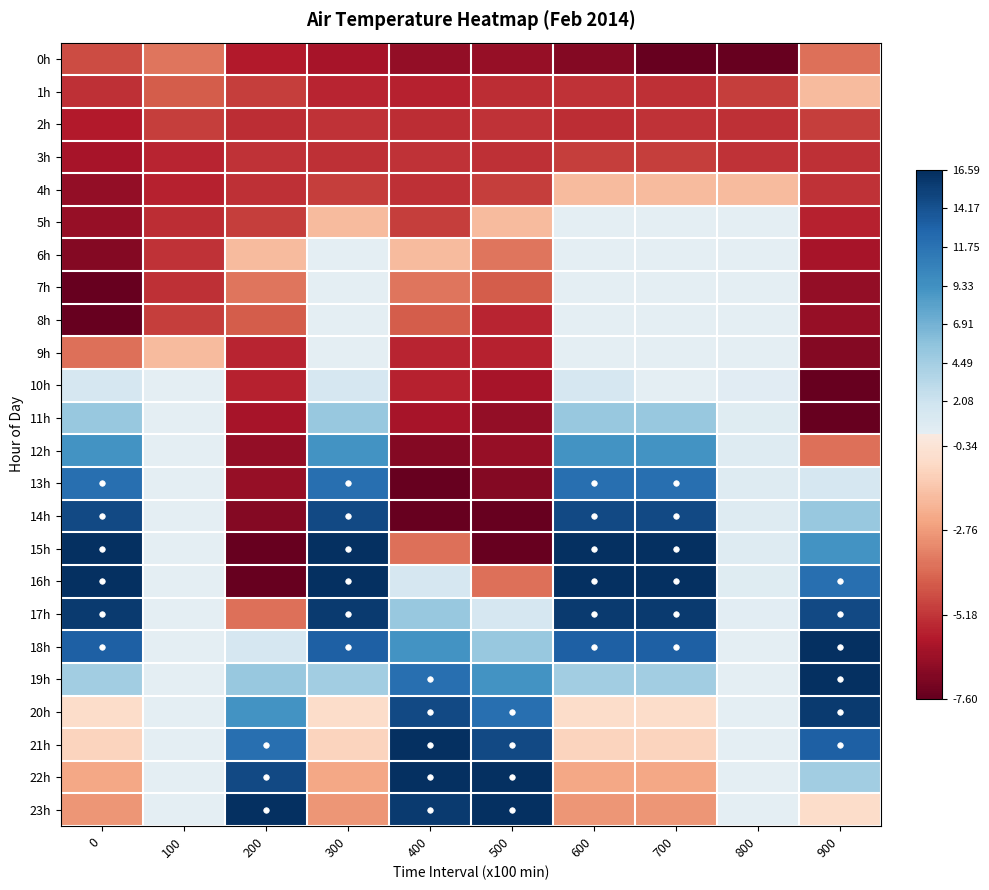

List the series in order of their peak value, lowest first.

2h, 3h, 0h, 1h, 4h, 5h, 6h, 7h, 8h, 9h, 10h, 11h, 12h, 13h, 14h, 17h, 20h, 16h, 19h, 15h, 18h, 21h, 22h, 23h